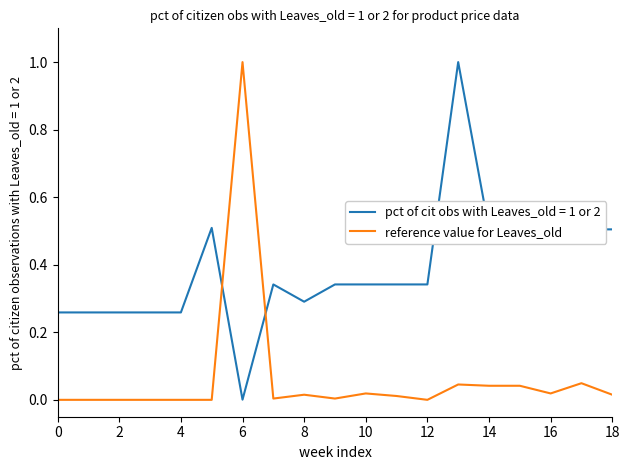

Which series has the largest total across all categories?

pct of cit obs with Leaves_old = 1 or 2